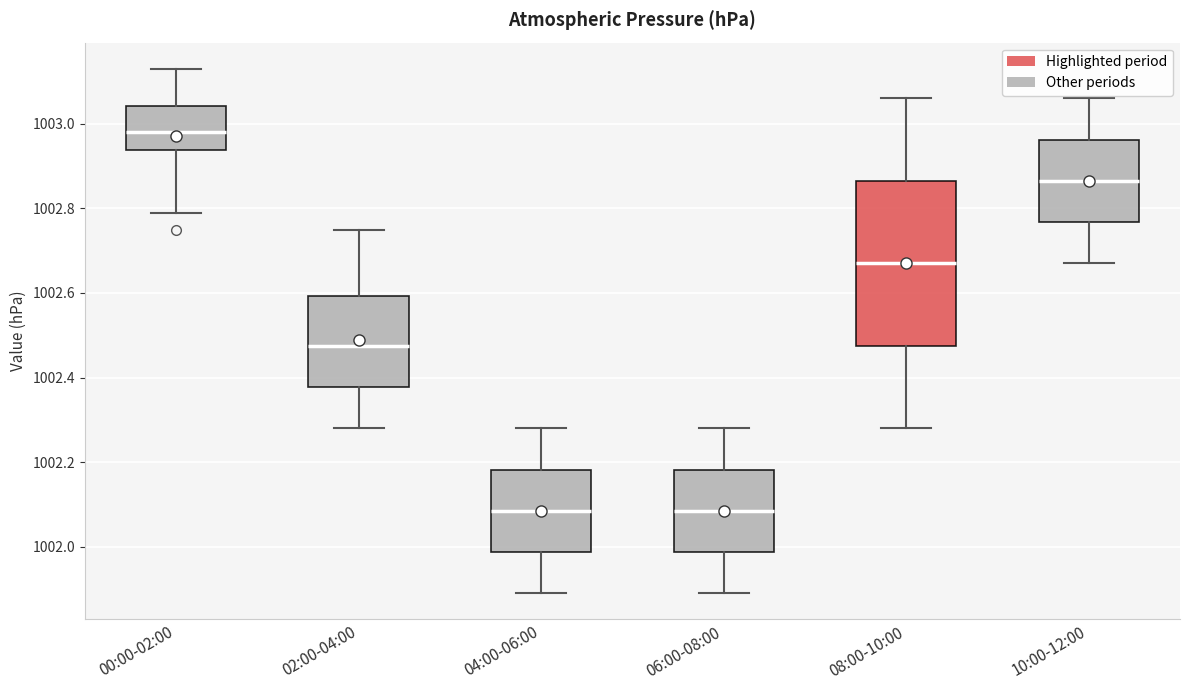

Reading left to right, read every box against the y-axis: the position of its median line, the range the box covers, and the ends of its whiskers. The values are not printed on the chart, so give them approximately, as read against the axis.

00:00-02:00: median 1002.98, box 1002.94 to 1003.04, whiskers 1002.80 to 1003.14
02:00-04:00: median 1002.48, box 1002.38 to 1002.60, whiskers 1002.28 to 1002.76
04:00-06:00: median 1002.08, box 1001.98 to 1002.18, whiskers 1001.90 to 1002.28
06:00-08:00: median 1002.08, box 1001.98 to 1002.18, whiskers 1001.90 to 1002.28
08:00-10:00: median 1002.68, box 1002.48 to 1002.86, whiskers 1002.28 to 1003.06
10:00-12:00: median 1002.86, box 1002.76 to 1002.96, whiskers 1002.68 to 1003.06